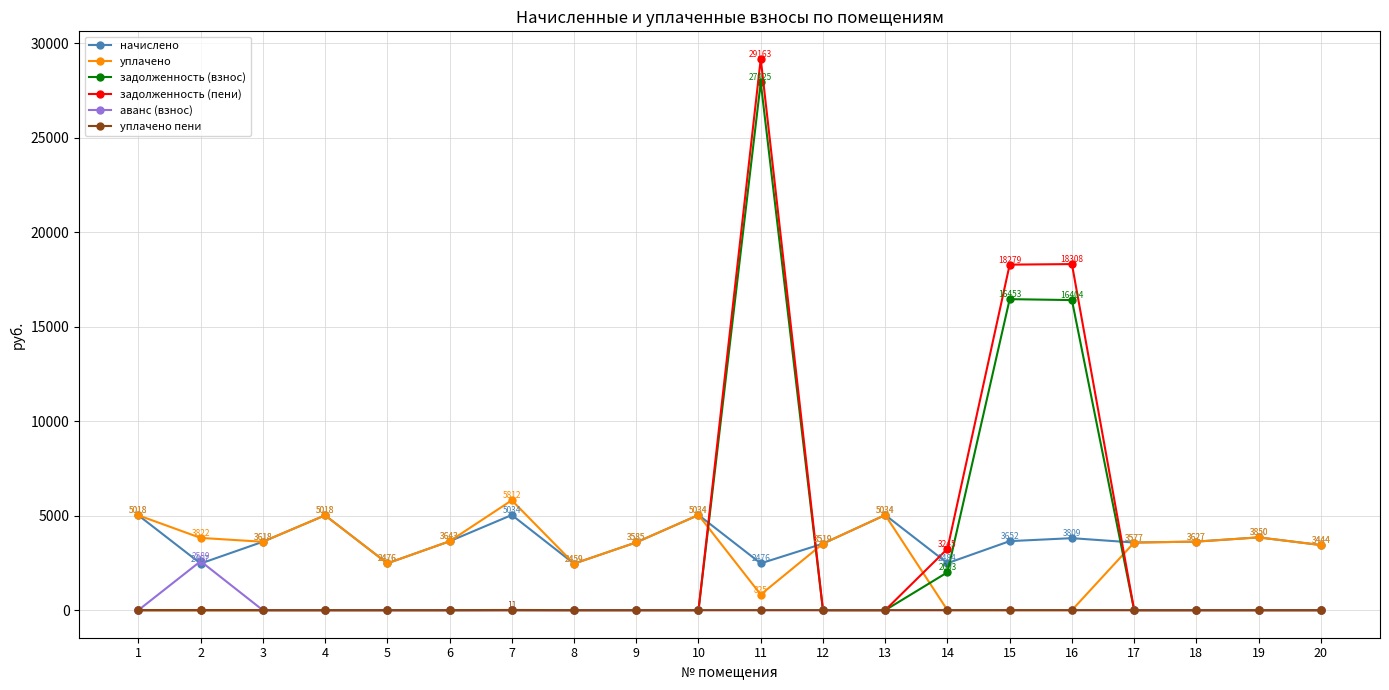

Which series has the largest range (max minus min)?

задолженность (пени)